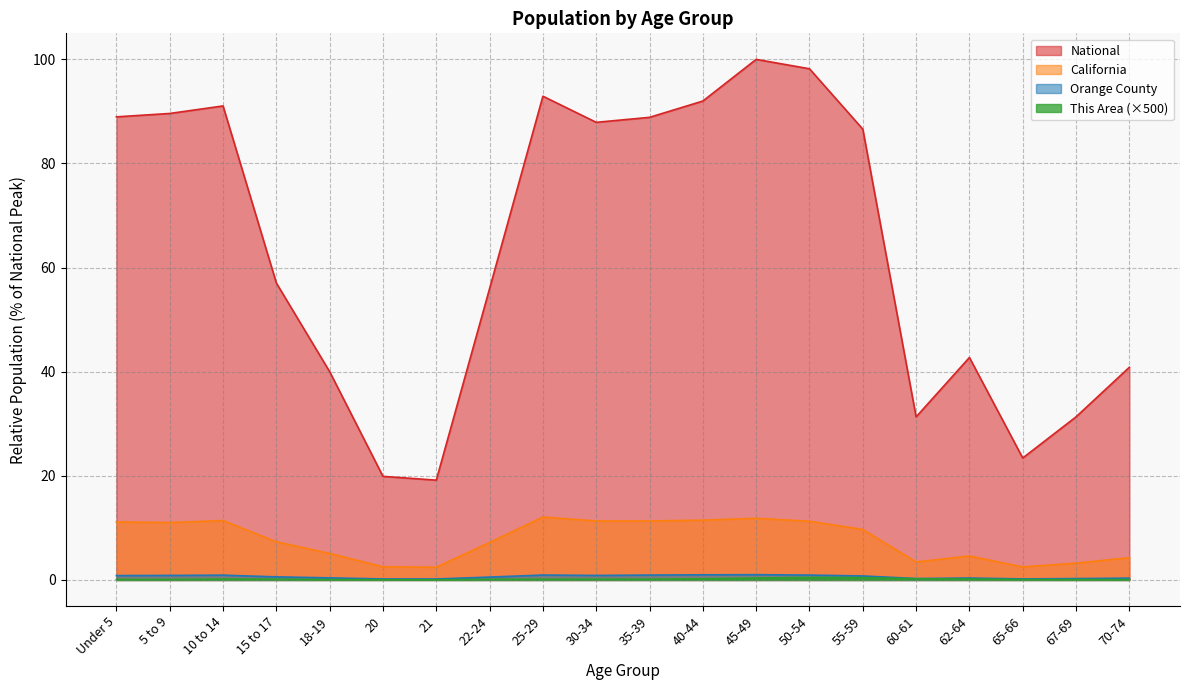

What is the label of the 17th point from the left?

62-64